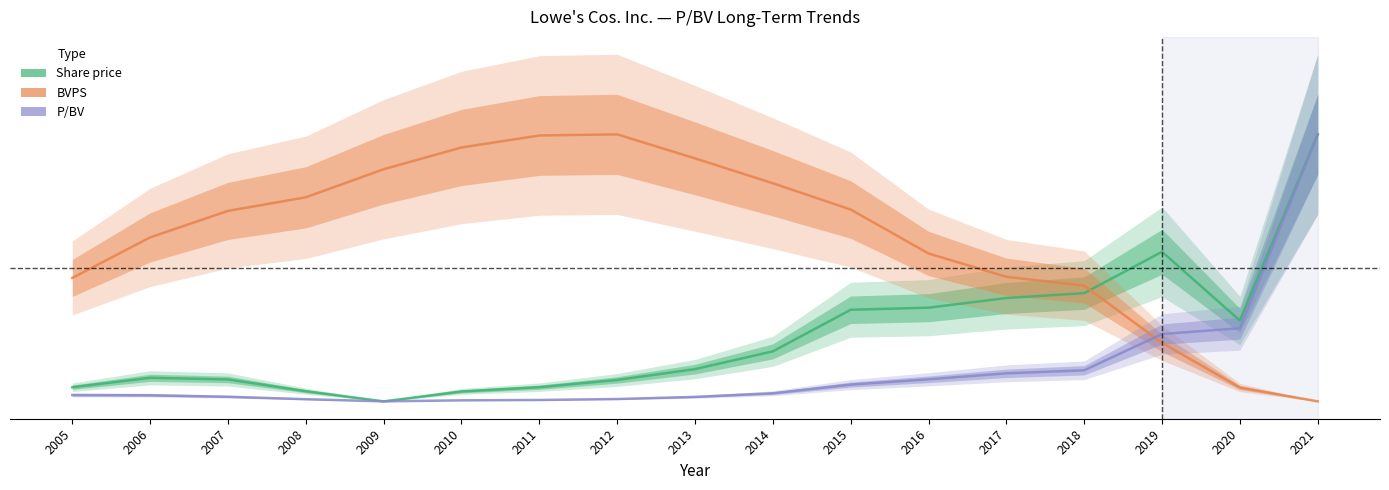

Does the chart display data point markers on the line(s)?

No